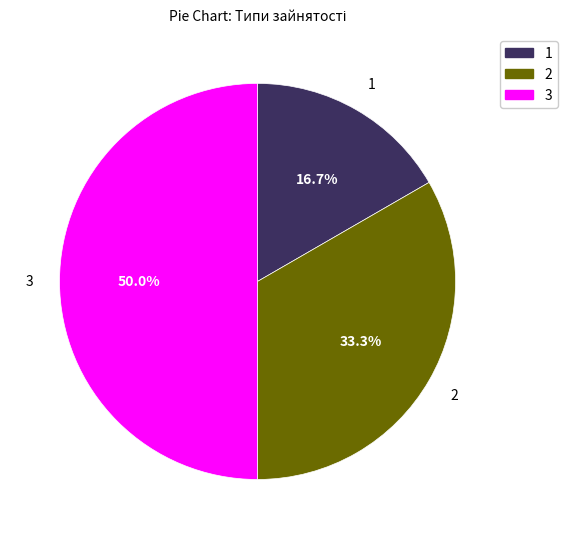

Count the number of slices in the pie.

3